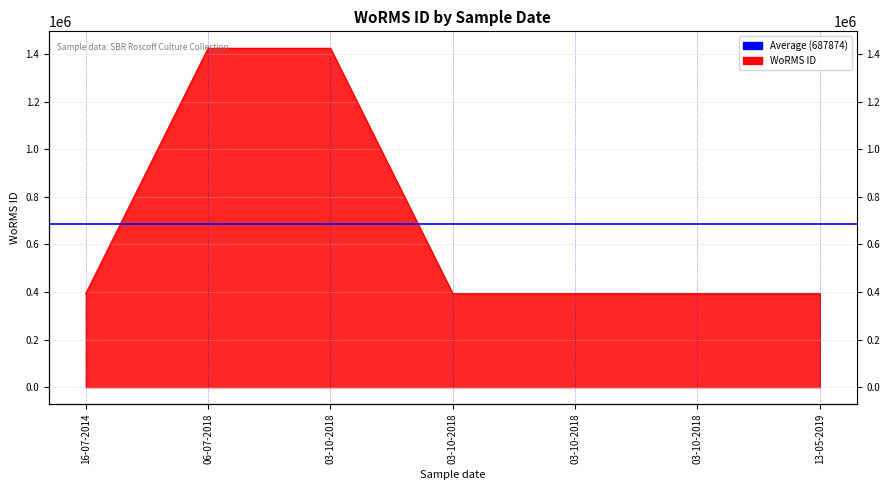

How many data points does each series have?

7